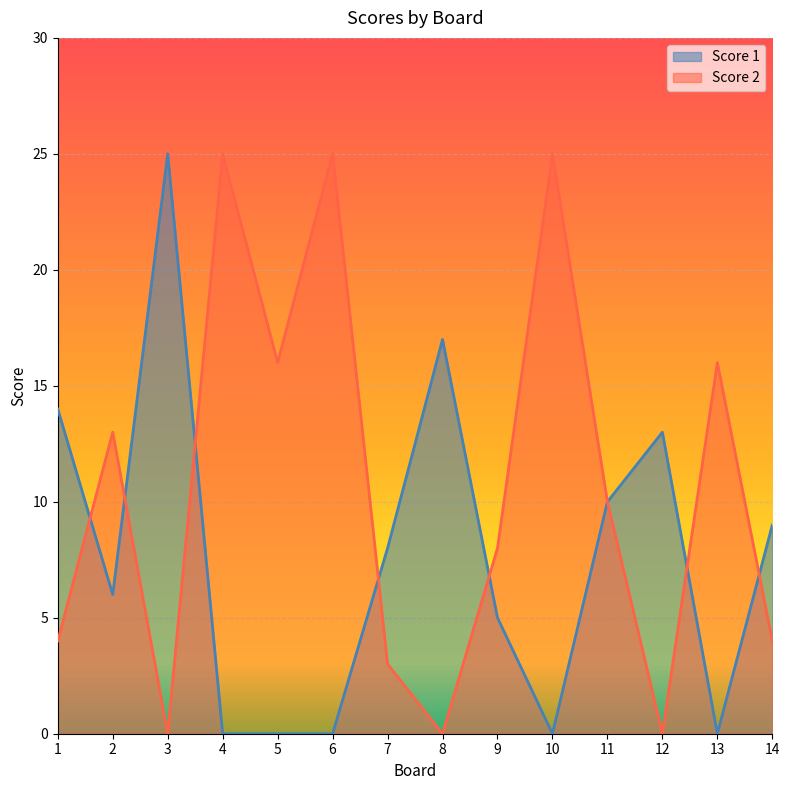

How many data points does each series have?

14